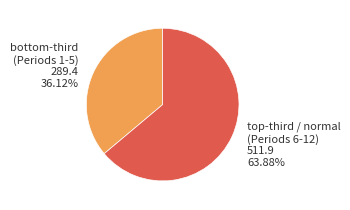

Is there any slice that represents more than half of the pie?

Yes